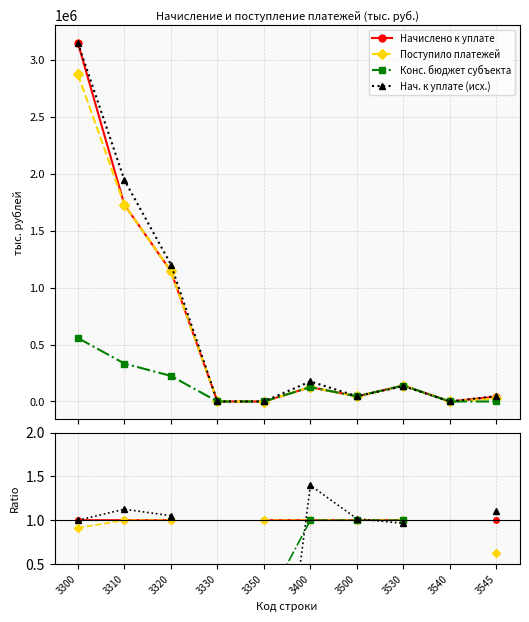

What are all the series names shown in the legend?

Начислено к уплате, Поступило платежей, Конс. бюджет субъекта, Нач. к уплате (исх.)